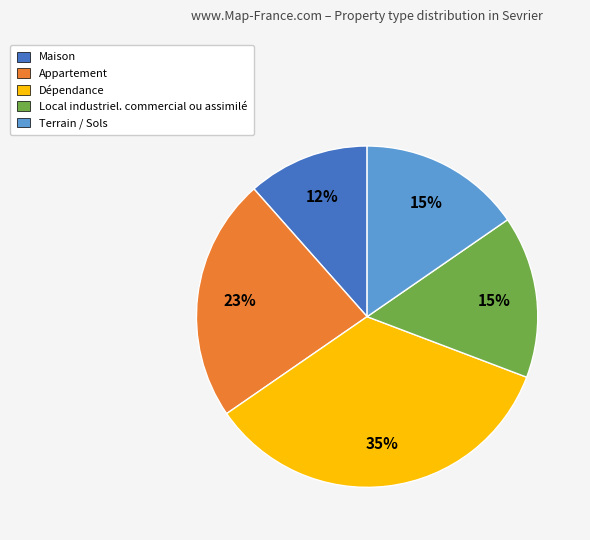

The Terrain / Sols slice represents 4% of the pie. True or false?

False